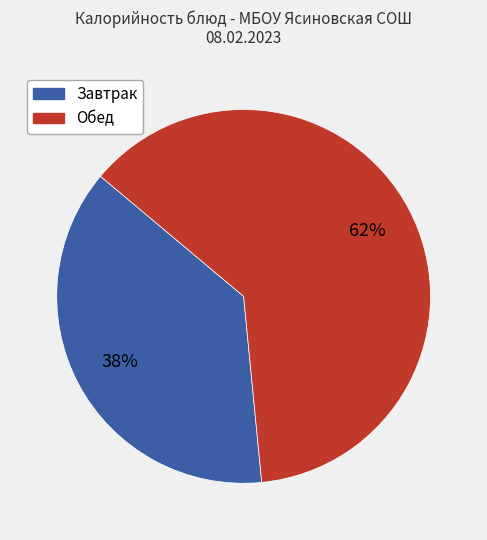

To the nearest percent, what is the average slice percentage?

50%